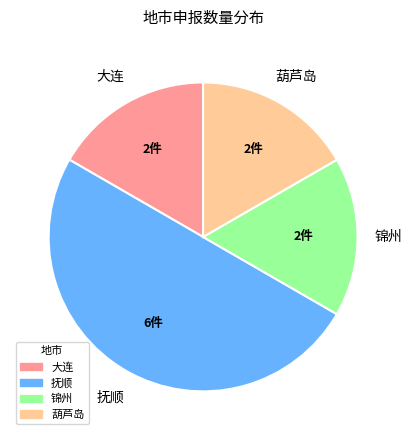

Which category has the biggest portion of the pie?

抚顺